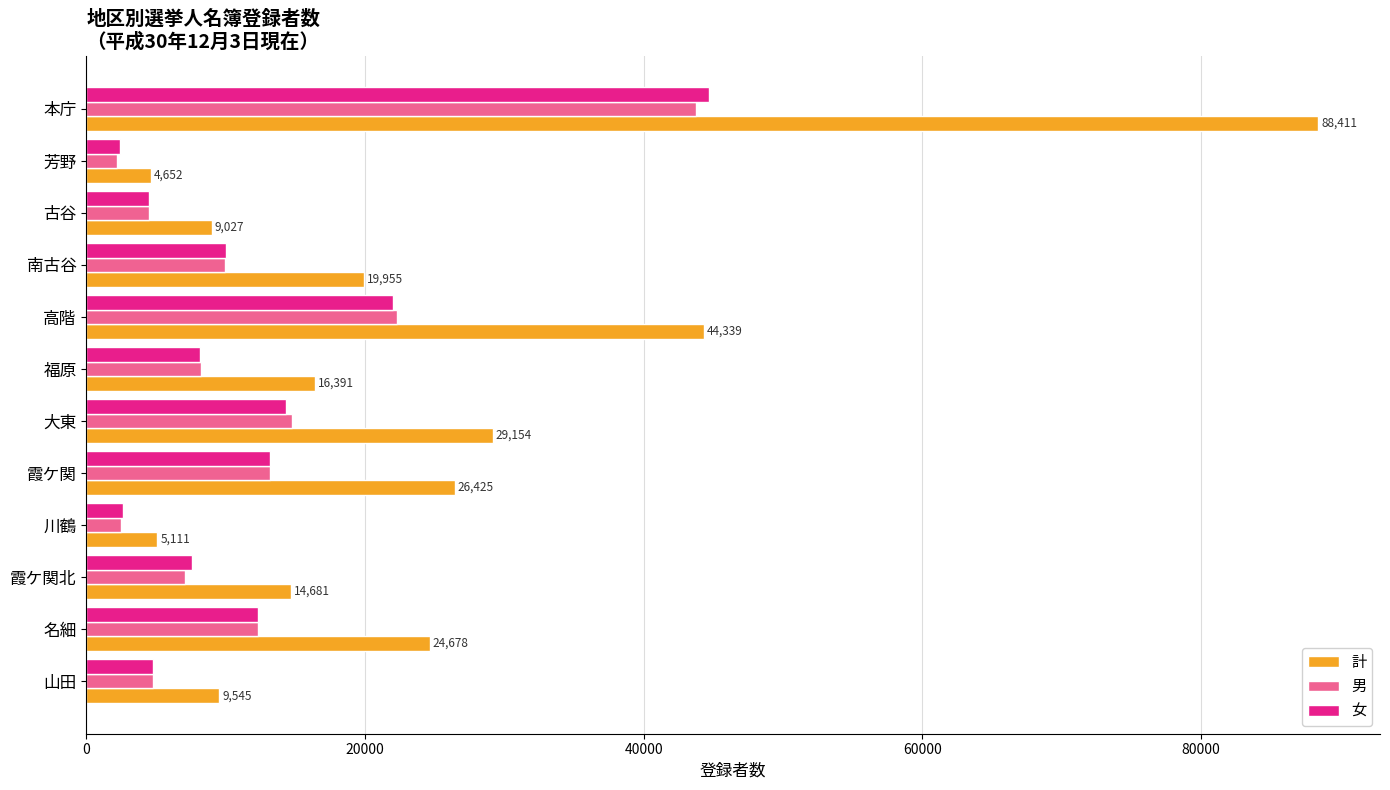

Which series has the largest total across all categories?

計